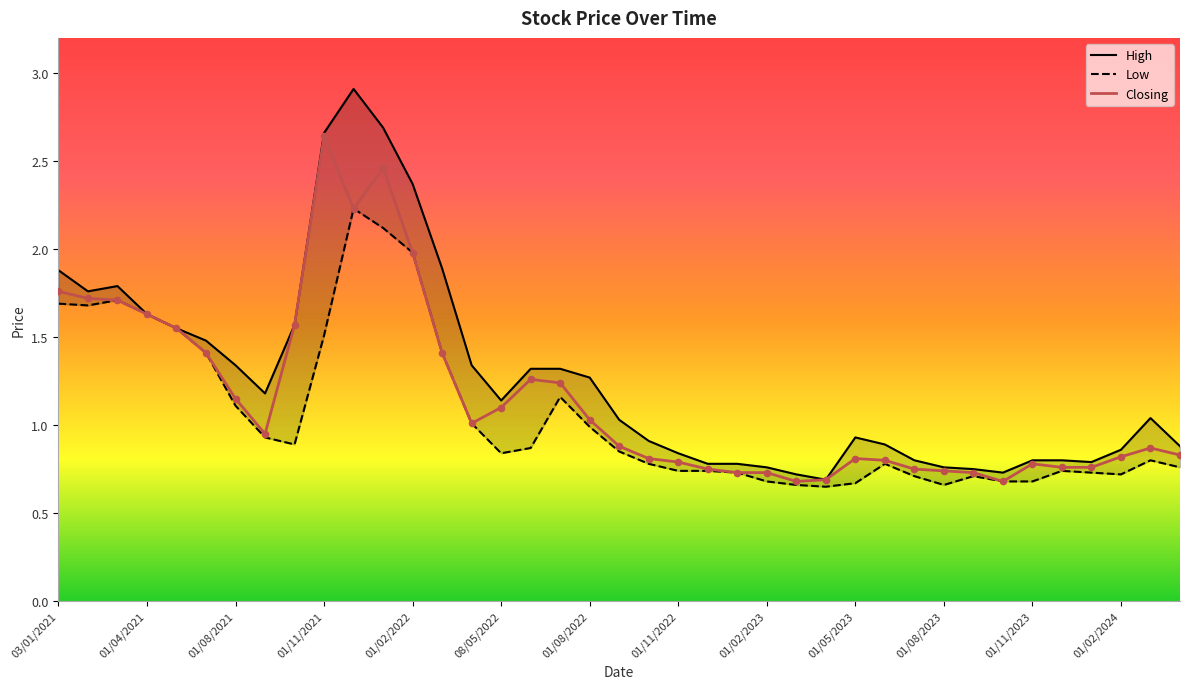

Which series has the largest total across all categories?

High